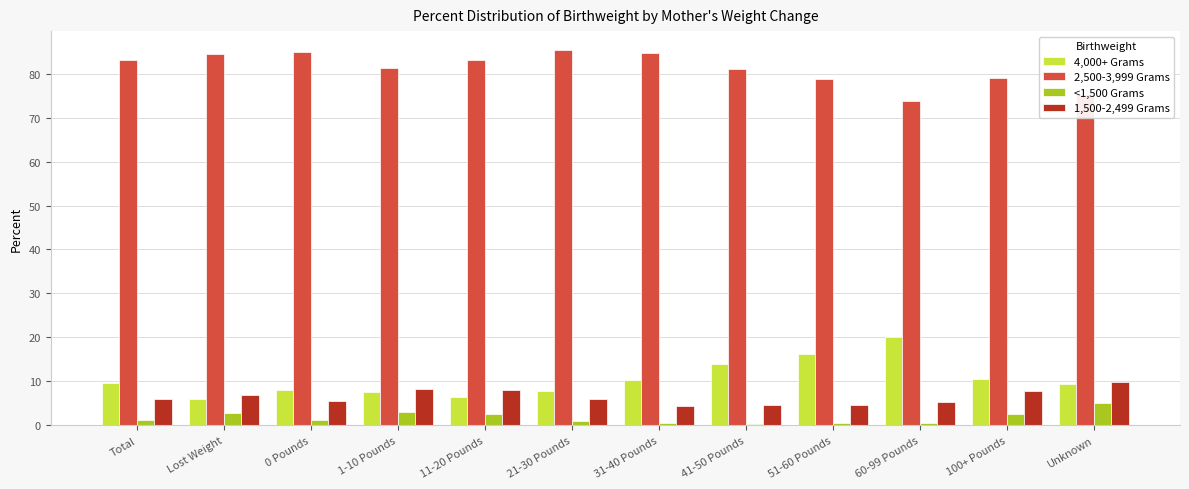

What is the spread (max minus min) of values at Lost Weight?

81.7